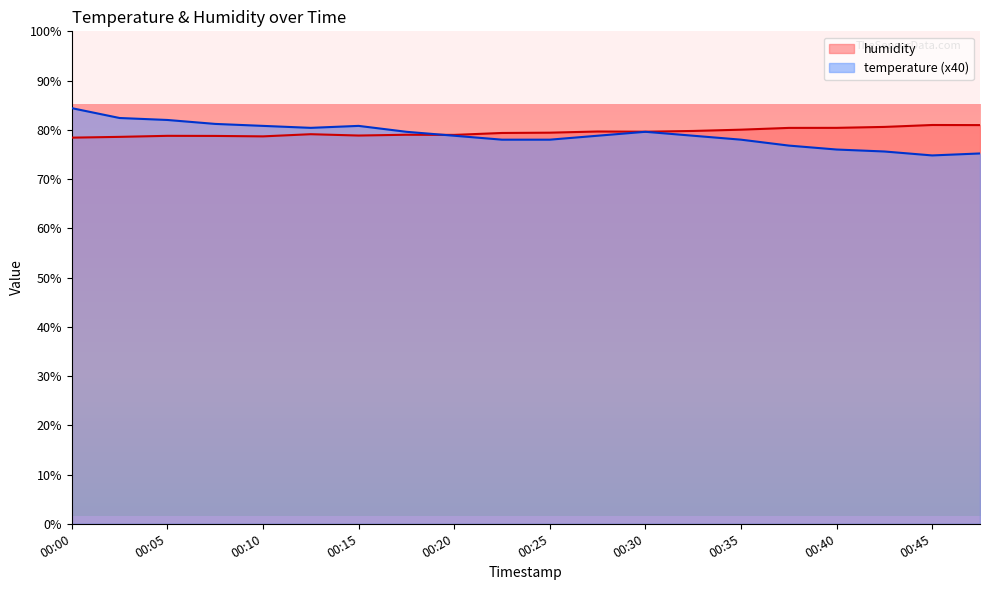

The temperature series shows 33.8 at 00:03. True or false?

False